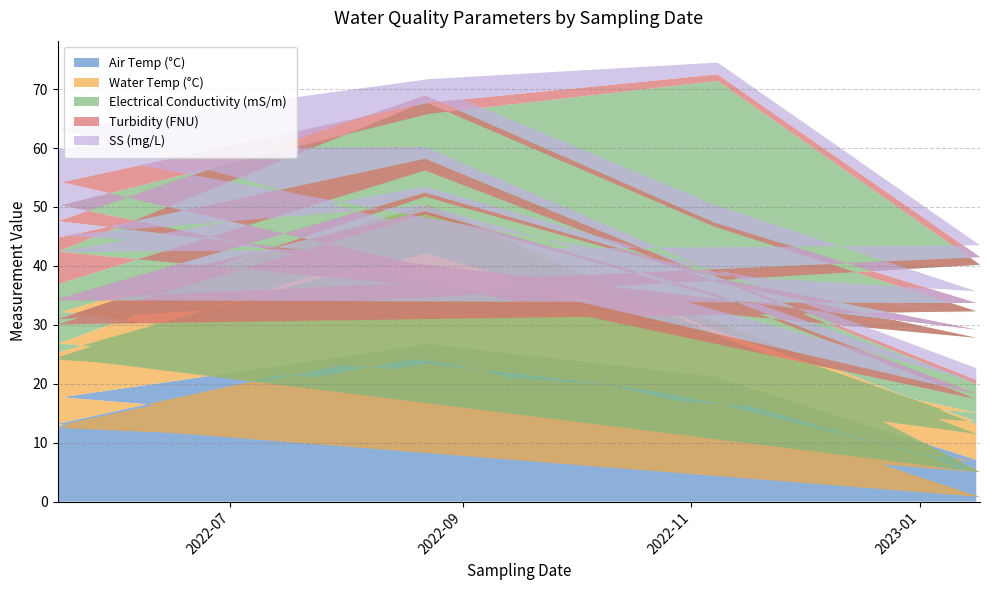

Reading left to right, what are all the values shown in this chart?

Air Temp (°C): 2022-05-16=12.7	2022-08-22=24.6	2022-11-07=12.4	2023-01-16=6.9	2022-05-16=12.9	2022-08-22=26.2	2022-11-07=16.8	2023-01-16=5.7	2022-05-16=12.5	2022-08-22=23.4	2022-11-07=18.1	2023-01-16=5.0	2022-05-17=17.7	2022-08-23=26.7	2022-11-08=15.5	2023-01-17=0.8	2022-05-16=13.2	2022-08-22=26.8	2022-11-07=21.2	2023-01-16=7.1
Water Temp (°C): 2022-05-16=12.6	2022-08-22=18.4	2022-11-07=12.3	2023-01-16=8.2	2022-05-16=13.9	2022-08-22=23.3	2022-11-07=12.4	2023-01-16=7.9	2022-05-16=11.6	2022-08-22=18.7	2022-11-07=10.4	2023-01-16=6.5	2022-05-17=14.5	2022-08-23=23.7	2022-11-08=12.7	2023-01-17=4.2	2022-05-16=11.3	2022-08-22=17.6	2022-11-07=9.5	2023-01-16=6.0
Electrical Conductivity (mS/m): 2022-05-16=11.6	2022-08-22=13.2	2022-11-07=12.7	2023-01-16=12.7	2022-05-16=15.6	2022-08-22=18.3	2022-11-07=17.5	2023-01-16=18.7	2022-05-16=6.0	2022-08-22=6.7	2022-11-07=6.4	2023-01-16=5.9	2022-05-17=18.1	2022-08-23=15.4	2022-11-08=43.2	2023-01-17=35.2	2022-05-16=6.5	2022-08-22=7.3	2022-11-07=7.3	2023-01-16=6.8
Turbidity (FNU): 2022-05-16=7.9	2022-08-22=2.0	2022-11-07=0.6	2023-01-16=1.4	2022-05-16=5.2	2022-08-22=1.1	2022-11-07=0.7	2023-01-16=1.4	2022-05-16=4.1	2022-08-22=0.5	2022-11-07=0.4	2023-01-16=0.9	2022-05-17=3.9	2022-08-23=1.9	2022-11-08=1.1	2023-01-17=1.3	2022-05-16=3.4	2022-08-22=0.7	2022-11-07=0.4	2023-01-16=0.7
SS (mg/L): 2022-05-16=15.0	2022-08-22=2.0	2022-11-07=1.0	2023-01-16=2.0	2022-05-16=12.0	2022-08-22=2.0	2022-11-07=3.0	2023-01-16=2.0	2022-05-16=11.0	2022-08-22=1.0	2022-11-07=1.0	2023-01-16=2.0	2022-05-17=9.0	2022-08-23=4.0	2022-11-08=2.0	2023-01-17=2.0	2022-05-16=8.0	2022-08-22=1.0	2022-11-07=1.0	2023-01-16=2.0